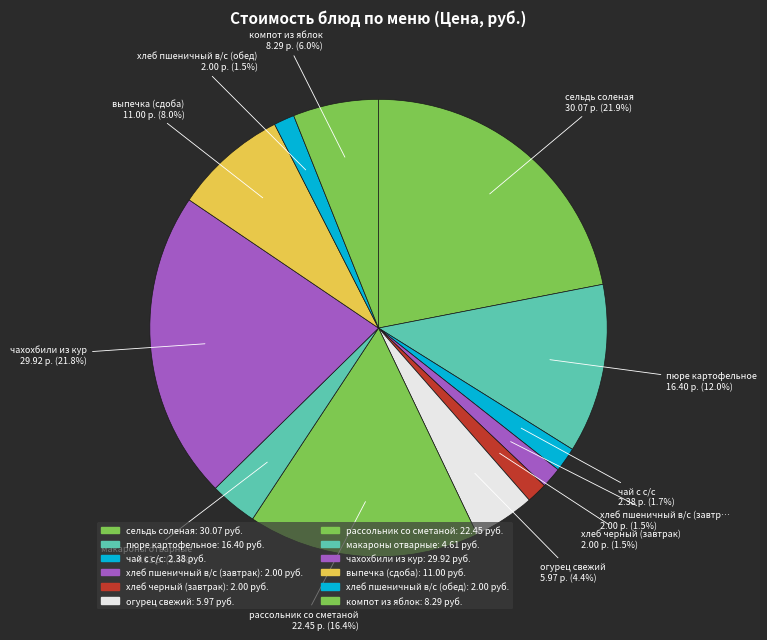

How many segments does this pie chart have?

12